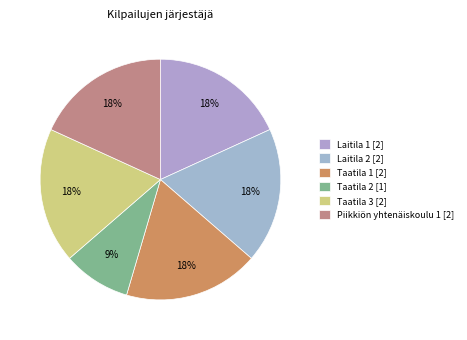

To the nearest percent, what portion does Taatila 2 represent?

9%